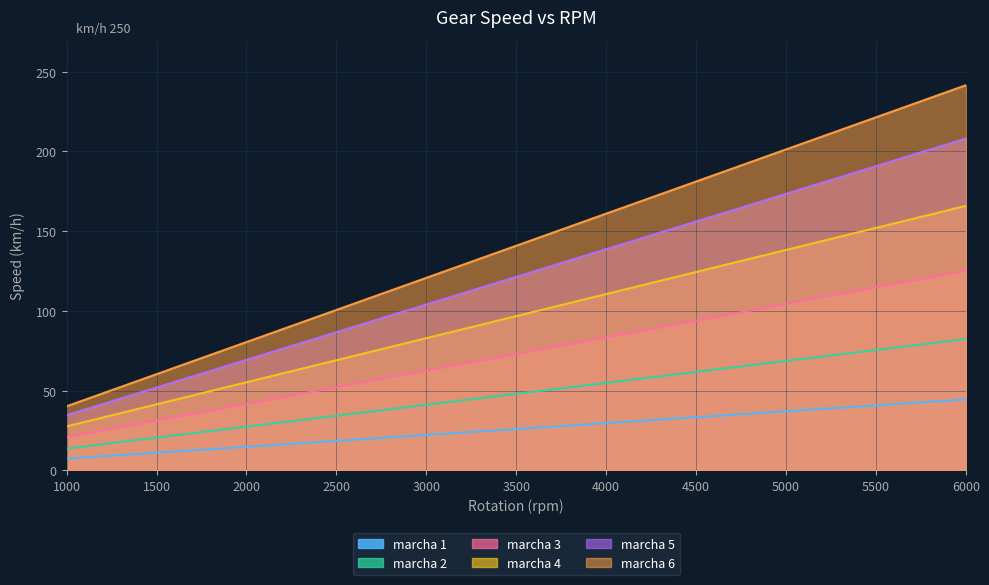

What is the approximate value of marcha 1 at 3500?

26.0